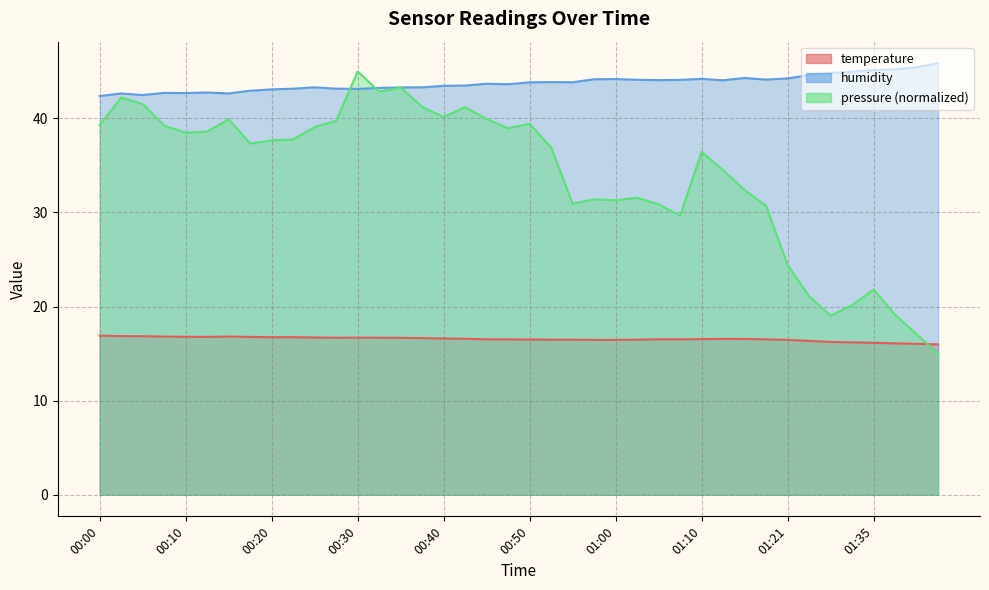

What is the label of the 18th point from the right?

00:55